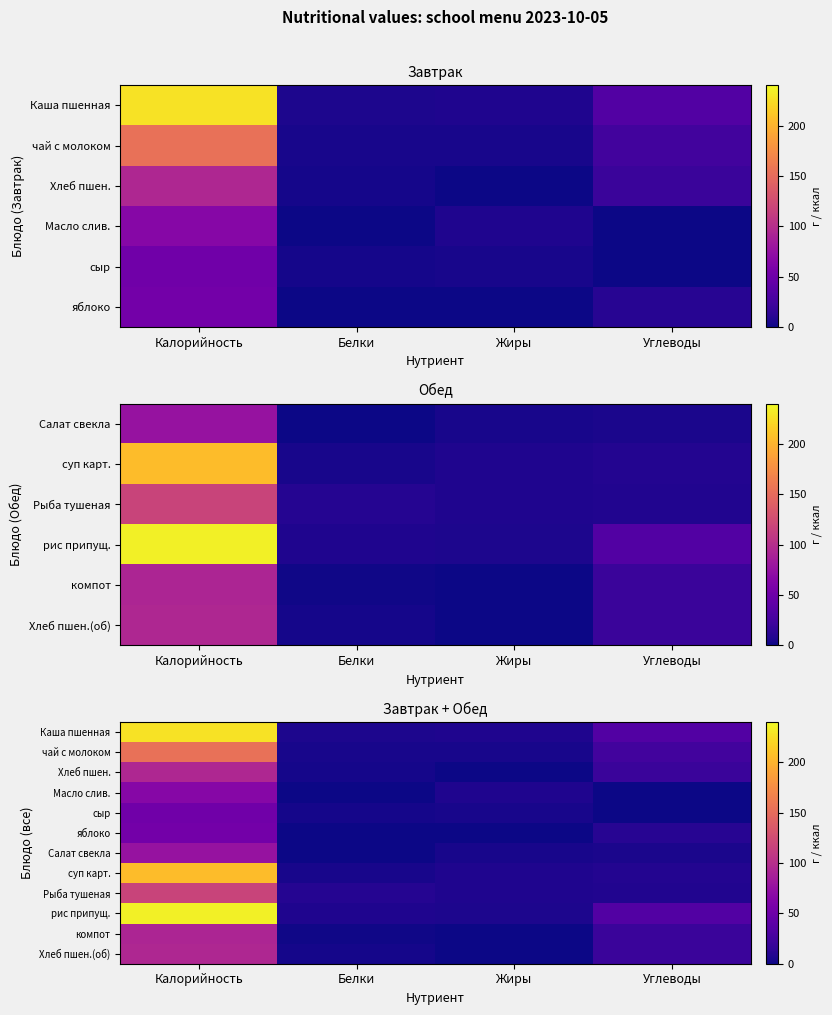

Is the value of компот at Углеводы greater than the value of суп карт. at Жиры?

Yes